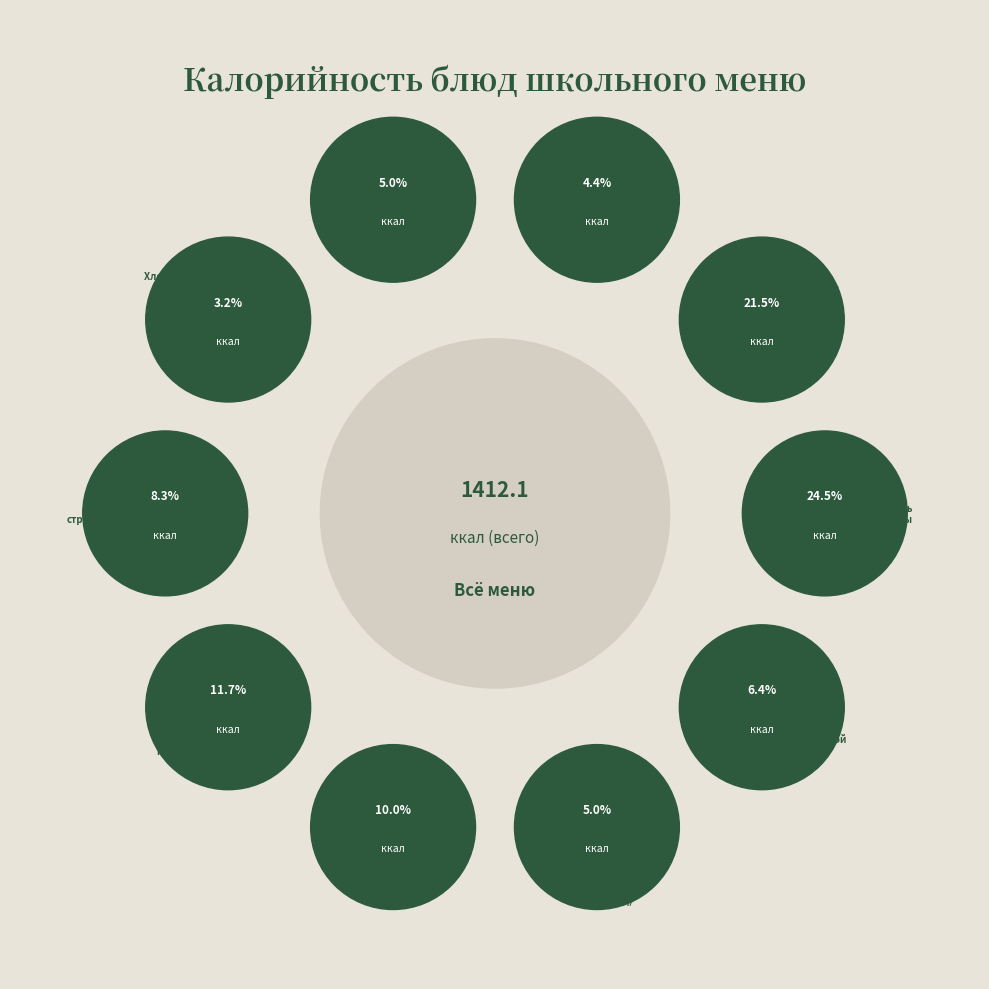

How many slices are in this pie chart?

10